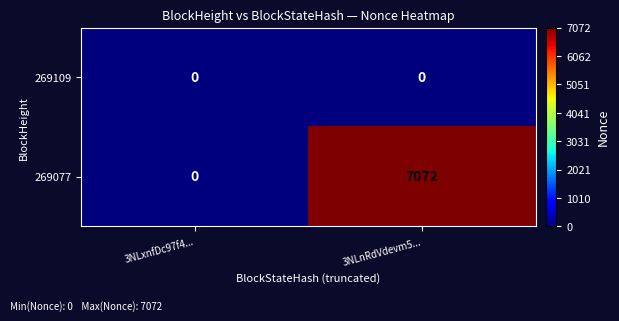

Reading left to right, what are all the values shown in this chart?

269109: 0	0
269077: 0	7072